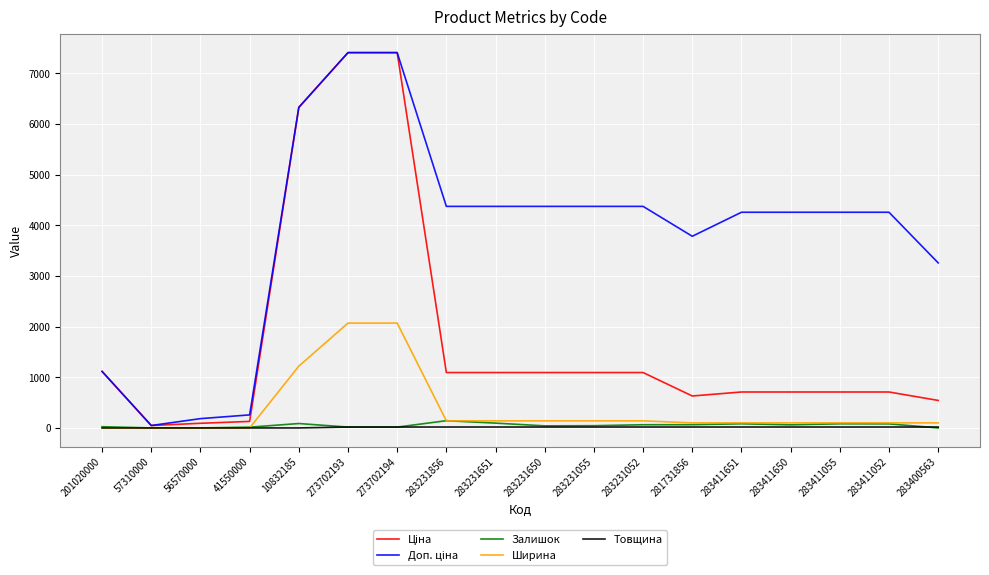

Is it true that Товщина equals 0.0 at 10832185?

True